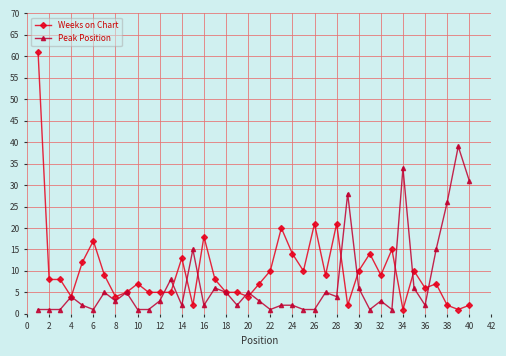

Reading left to right, list all the values displayed in this chart.

Weeks on Chart: 61	8	8	4	12	17	9	4	5	7	5	5	5	13	2	18	8	5	5	4	7	10	20	14	10	21	9	21	2	10	14	9	15	1	10	6	7	2	1	2
Peak Position: 1	1	1	4	2	1	5	3	5	1	1	3	8	2	15	2	6	5	2	5	3	1	2	2	1	1	5	4	28	6	1	3	1	34	6	2	15	26	39	31